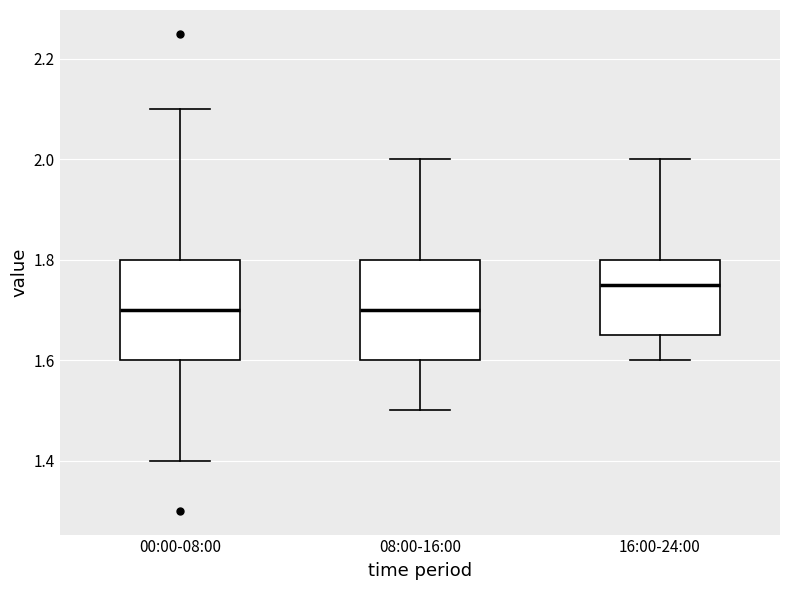

Reading left to right, read every box against the y-axis: the position of its median line, the range the box covers, and the ends of its whiskers. The values are not printed on the chart, so give them approximately, as read against the axis.

00:00-08:00: median 1.70, box 1.60 to 1.80, whiskers 1.40 to 2.10
08:00-16:00: median 1.70, box 1.60 to 1.80, whiskers 1.50 to 2.00
16:00-24:00: median 1.76, box 1.66 to 1.80, whiskers 1.60 to 2.00